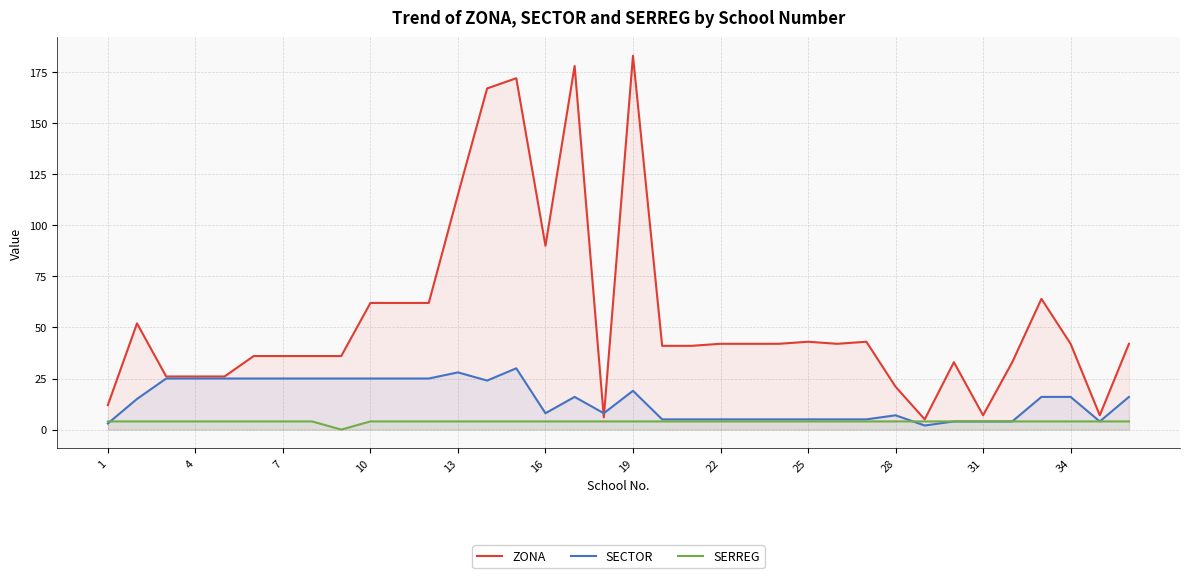

What are all the series names shown in the legend?

ZONA, SECTOR, SERREG